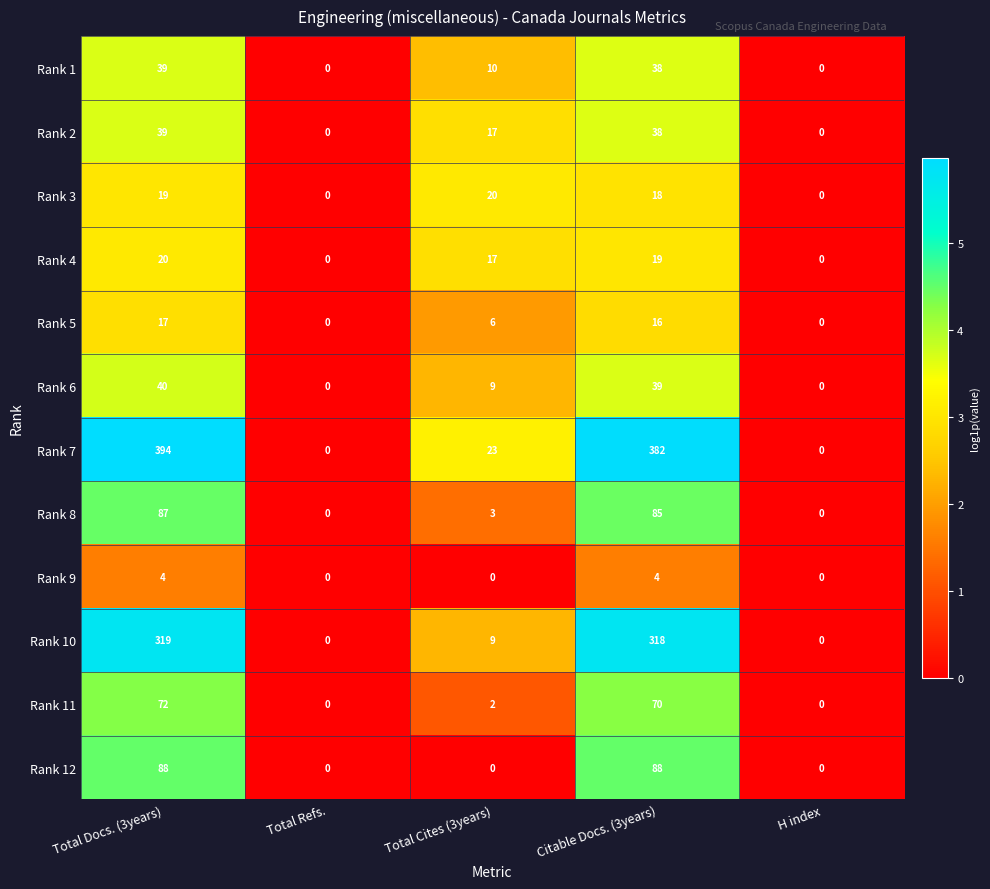

Which series has the largest range (max minus min)?

Rank 7